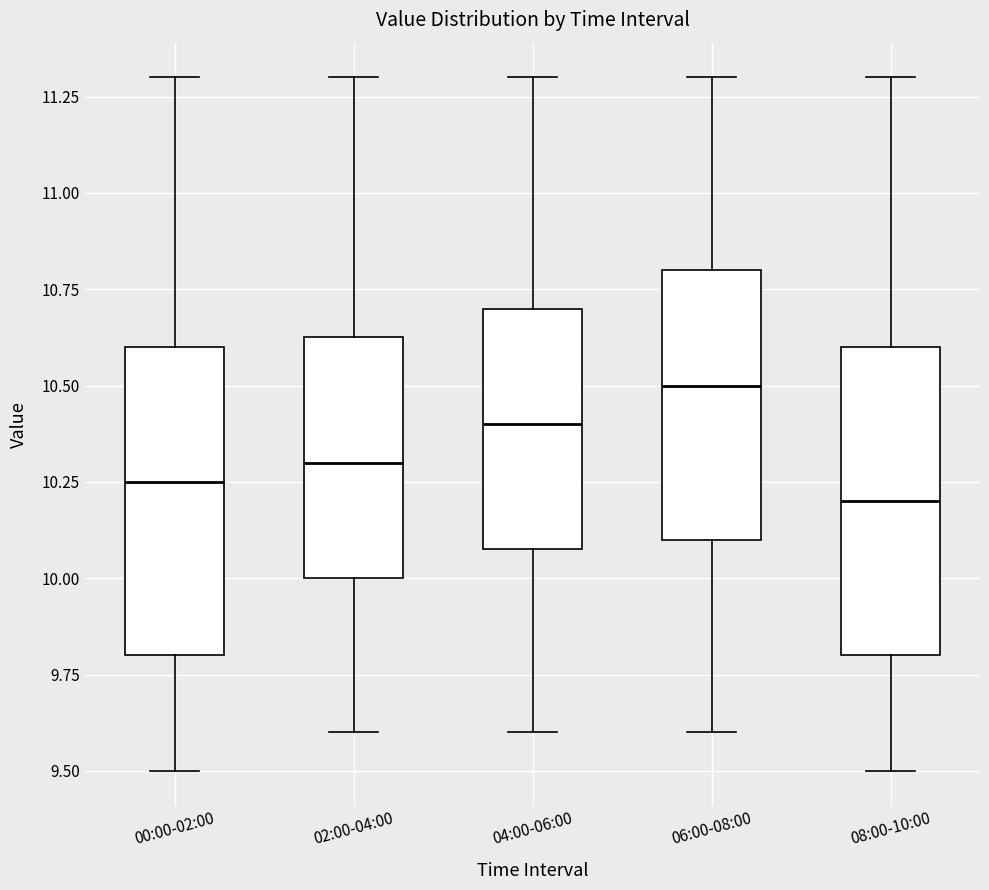

Where is the upper edge of the box for 00:00-02:00 on the y-axis? The values are not printed on the chart, so give them approximately, as read against the axis.

10.60